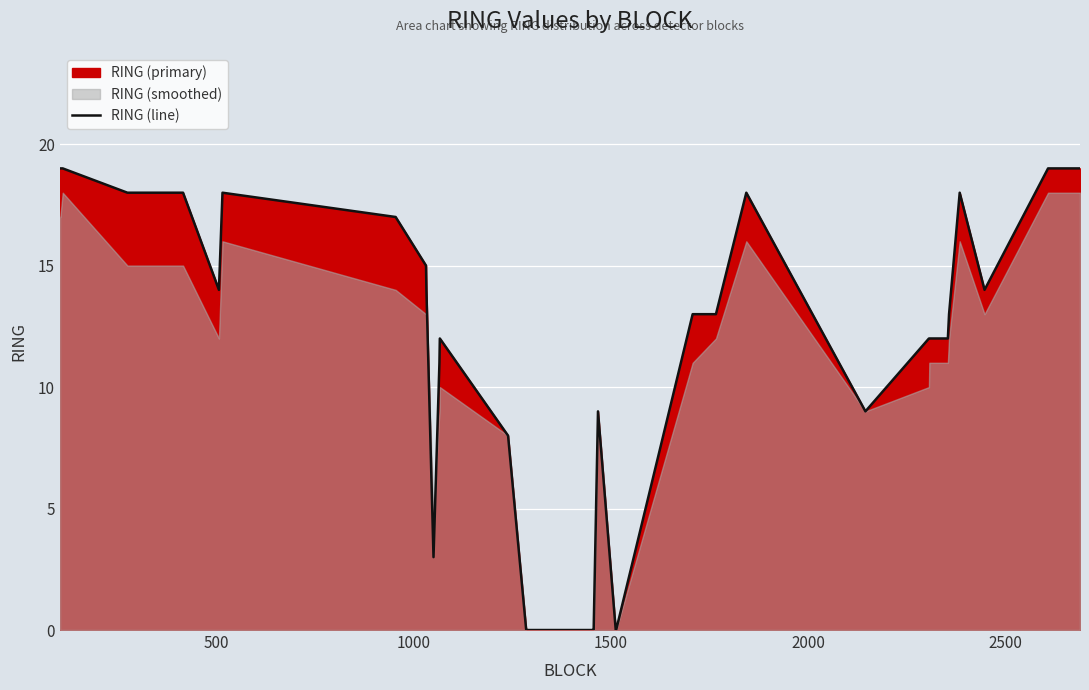

Reading left to right, extract all data points from this chart.

19	19	19	18	18	14	18	17	15	14	3	11	12	8	0	0	0	0	0	0	0	9	0	0	13	13	18	9	12	12	12	13	18	14	19	19	19	19	19